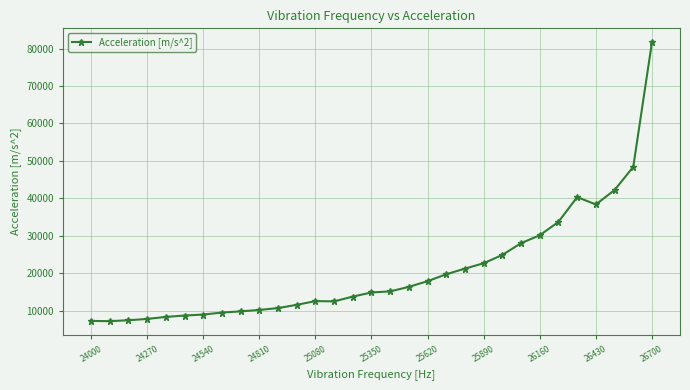

What is the maximum value shown in the chart?

81686.0